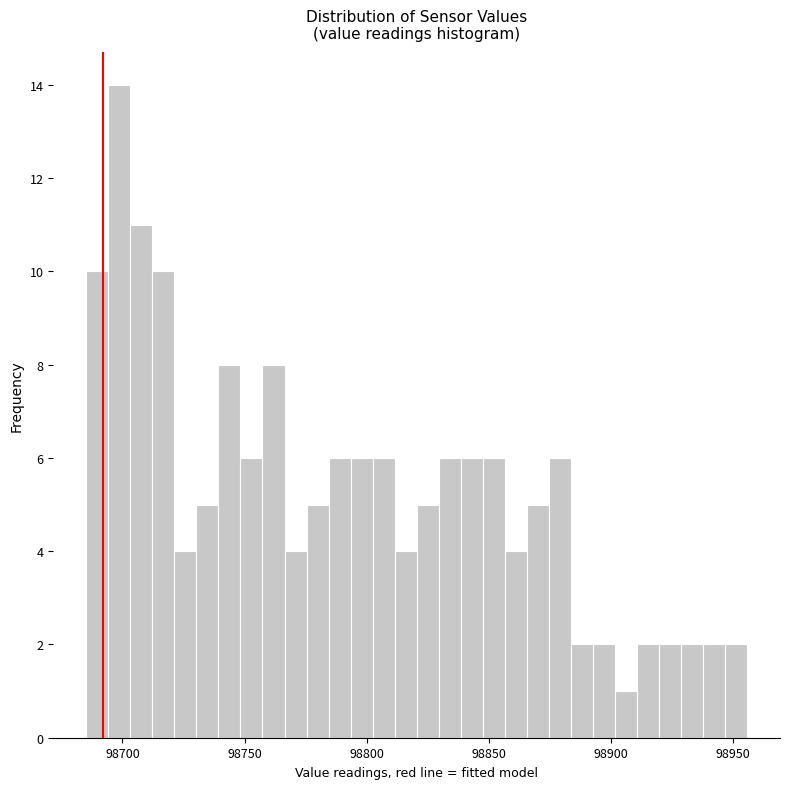

Read against the x-axis, roughly where is the centre of the tallest bar?

98700